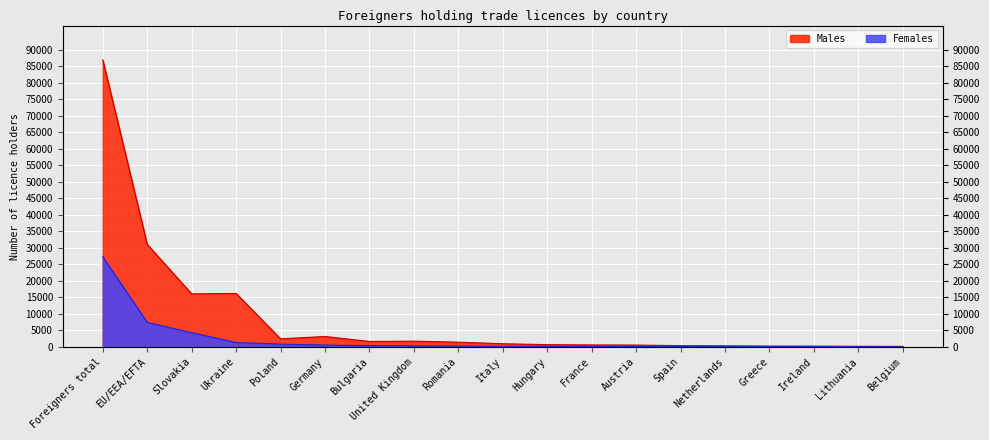

True or false: Females and Males cross at least once.

False